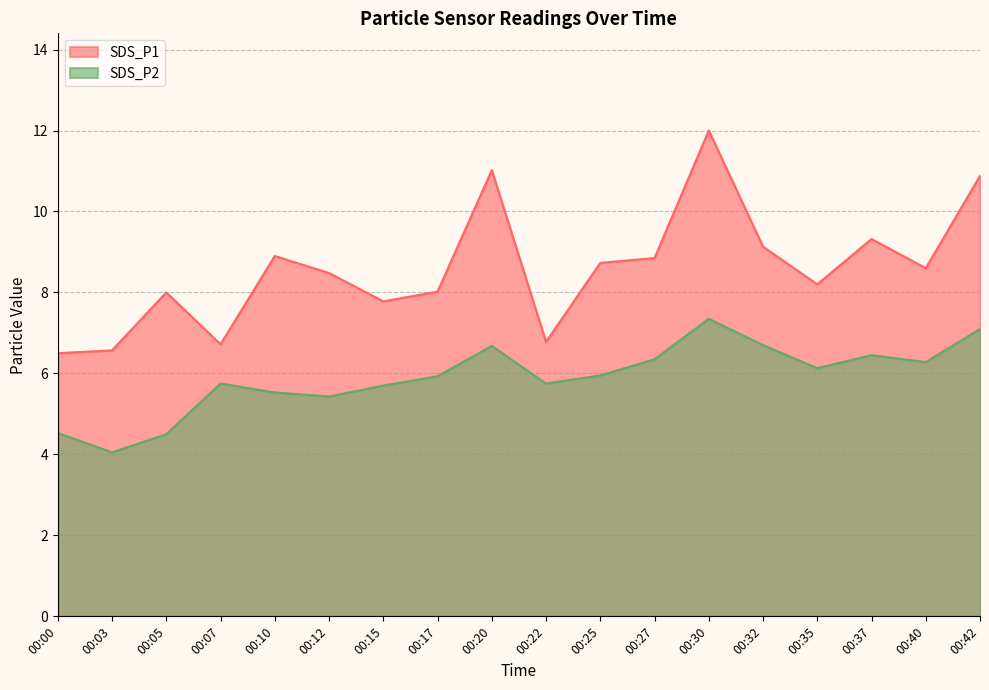

True or false: SDS_P2 and SDS_P1 intersect in this chart.

False